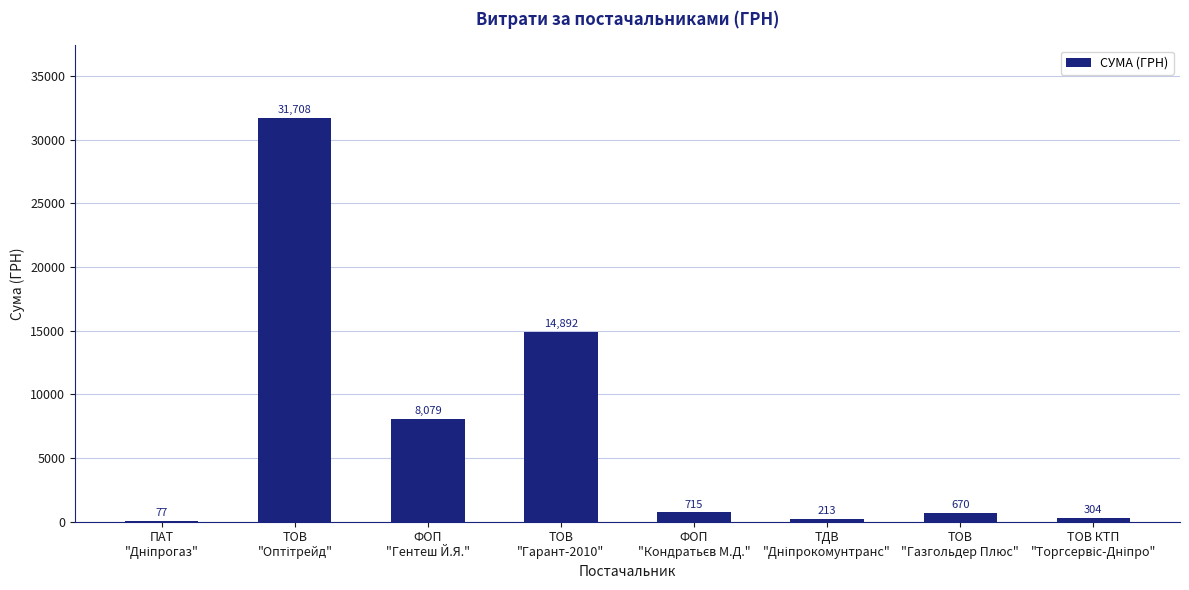

What is the greatest value displayed?

31708.0